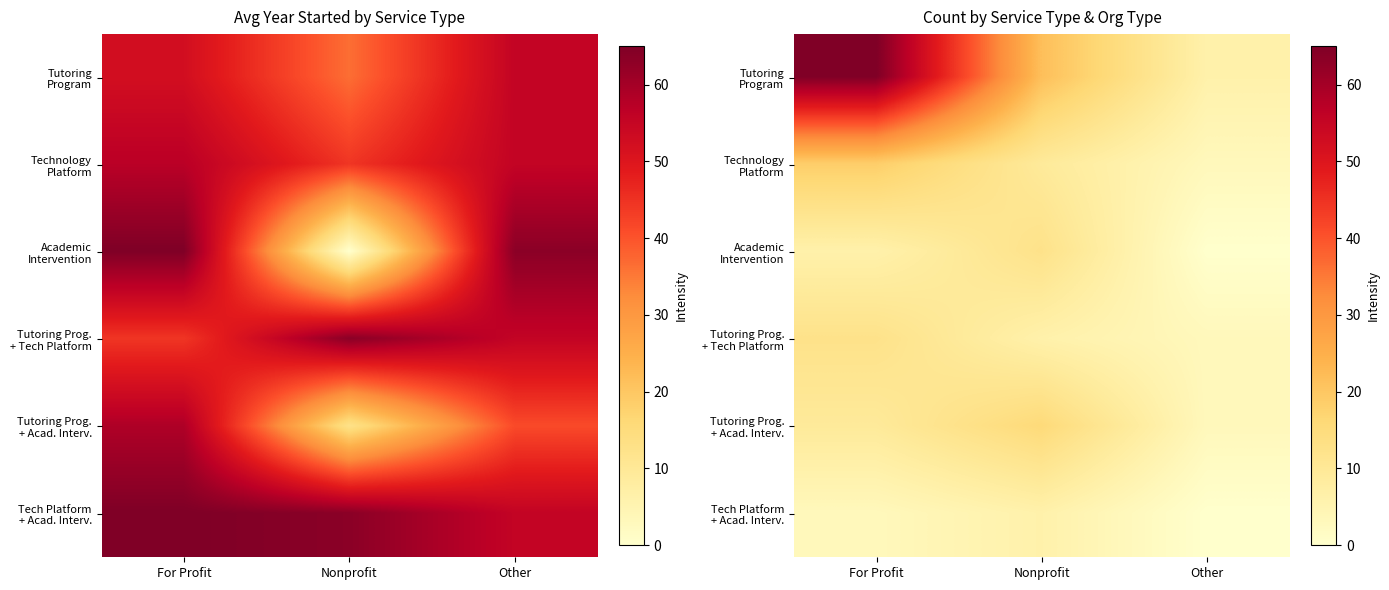

Which category has the lowest value in the Tutoring Program series?

Other